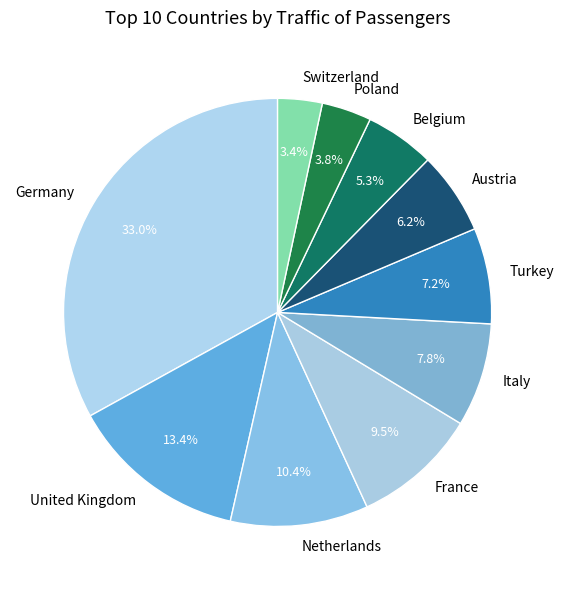

Does any single category account for the majority?

No